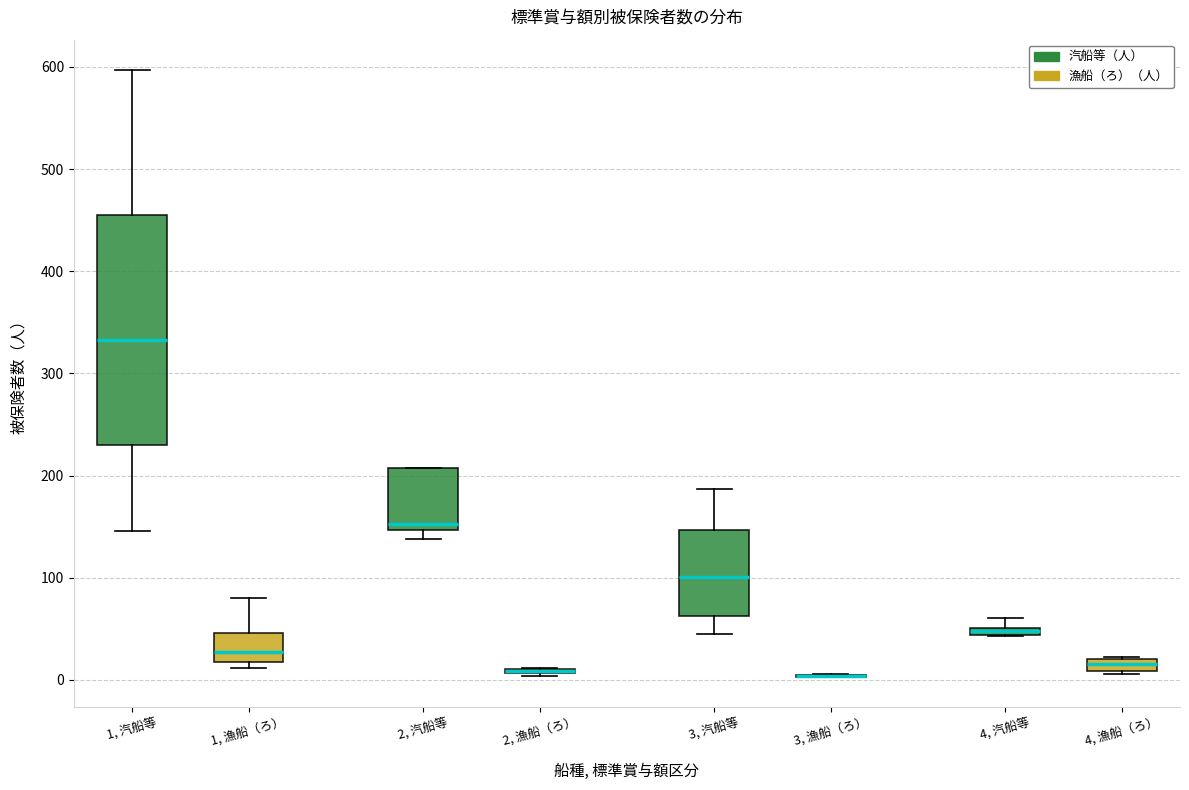

Where does the upper whisker of the box for 3, 汽船等 end on the y-axis? The values are not printed on the chart, so give them approximately, as read against the axis.

190